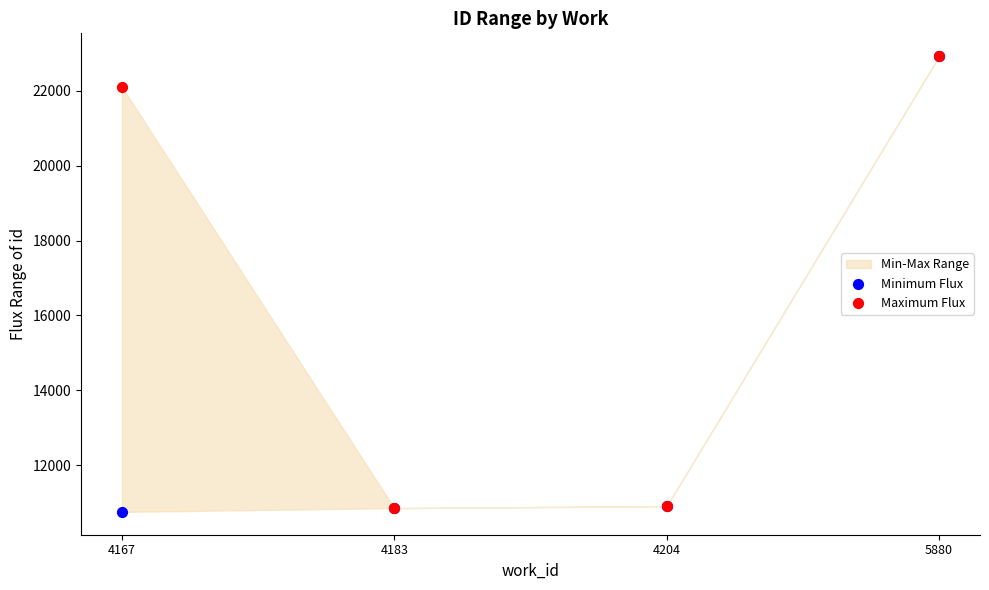

In the Minimum Flux series, what Y value is closest to 16836?

10907